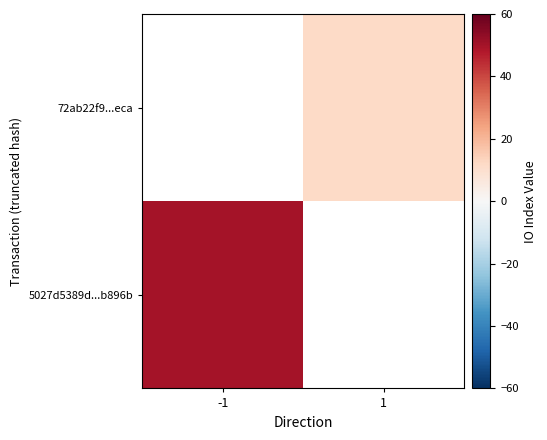

At which category does the chart reach its peak across all series?

-1